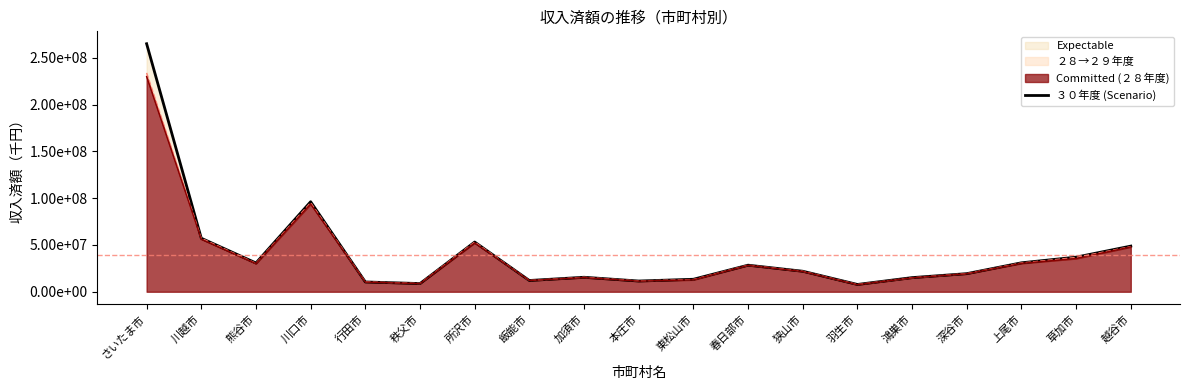

Reading right to left, extract all data points from this chart.

越谷市=48815895	草加市=37008644	上尾市=30961850	深谷市=19367671	鴻巣市=15130991	羽生市=7811413	狭山市=21955078	春日部市=28428726	東松山市=13358936	本庄市=11477891	加須市=15507980	飯能市=12044512	所沢市=53169793	秩父市=8771004	行田市=10486131	川口市=96253735	熊谷市=30798404	川越市=57225191	さいたま市=265177813